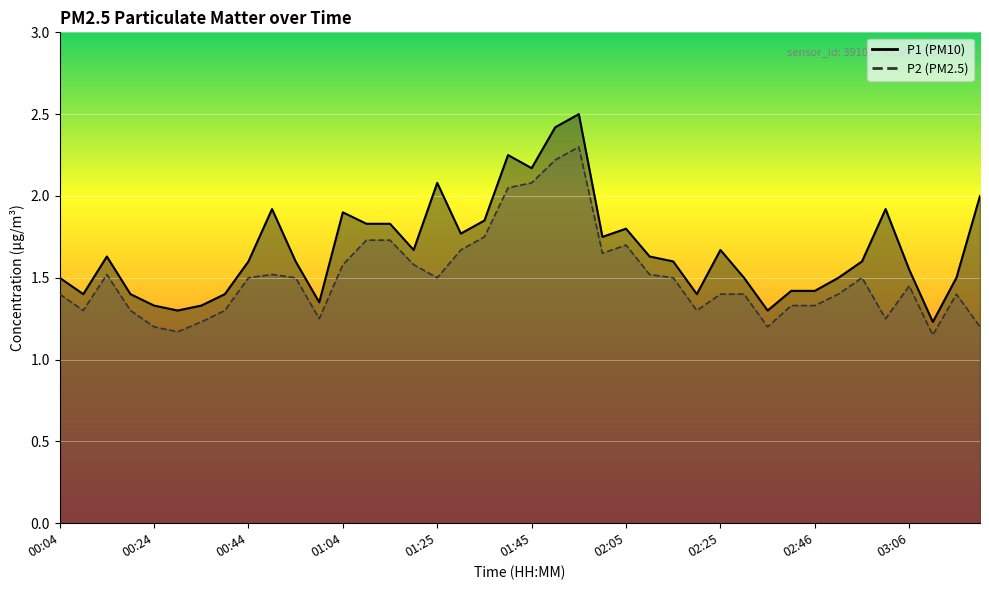

Which category has the highest value across all series?

01:55